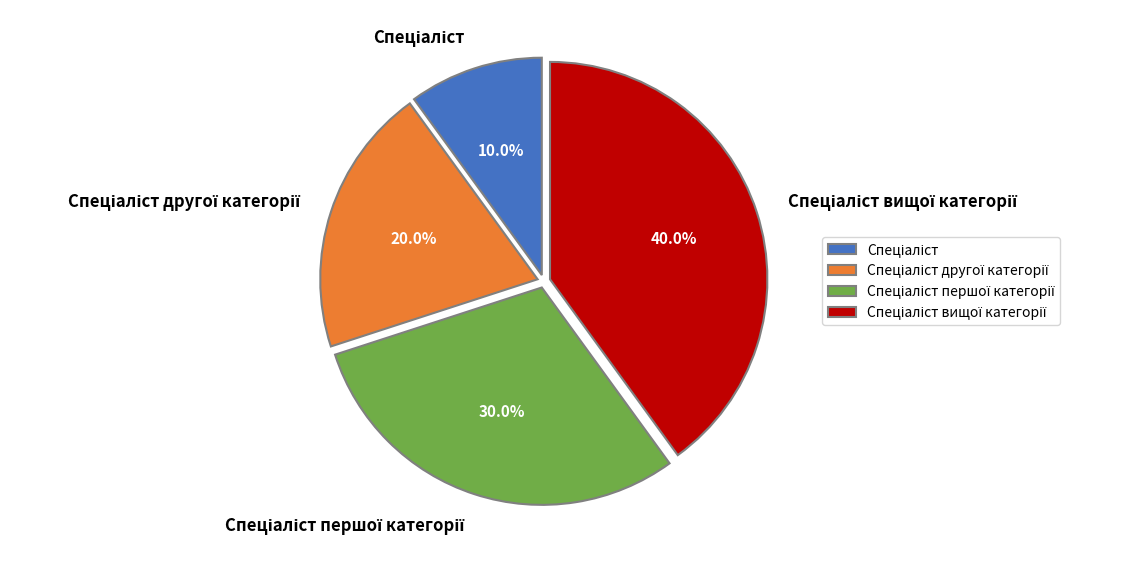

Is there a majority slice in this chart?

No